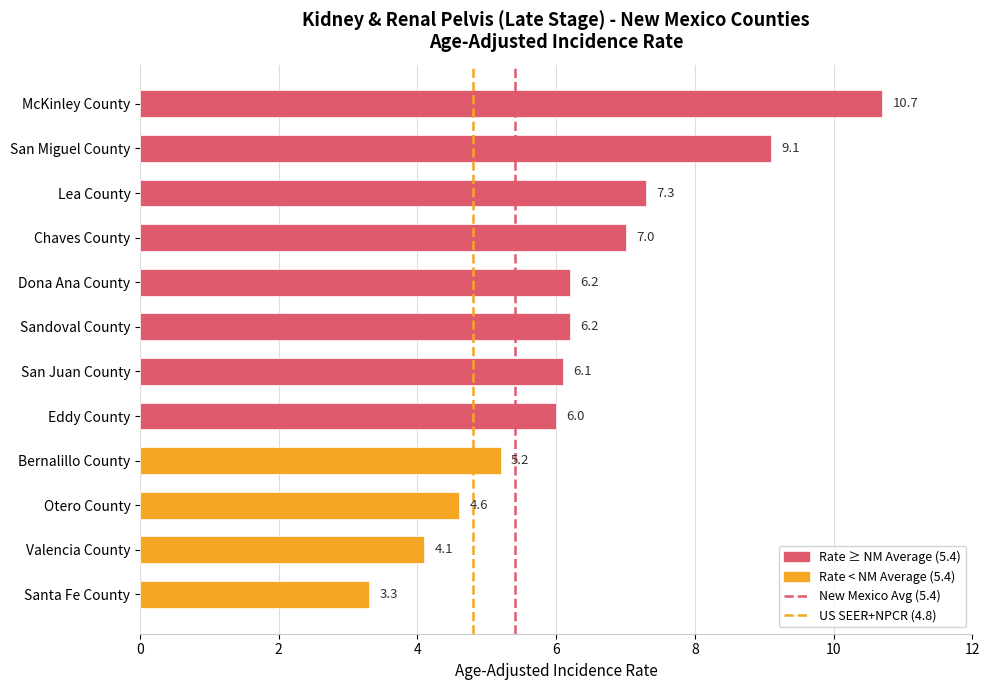

Is it true that the value at Valencia County is 4.1?

True